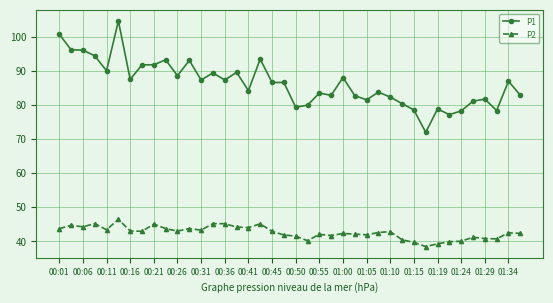

Which series has the largest range (max minus min)?

P1